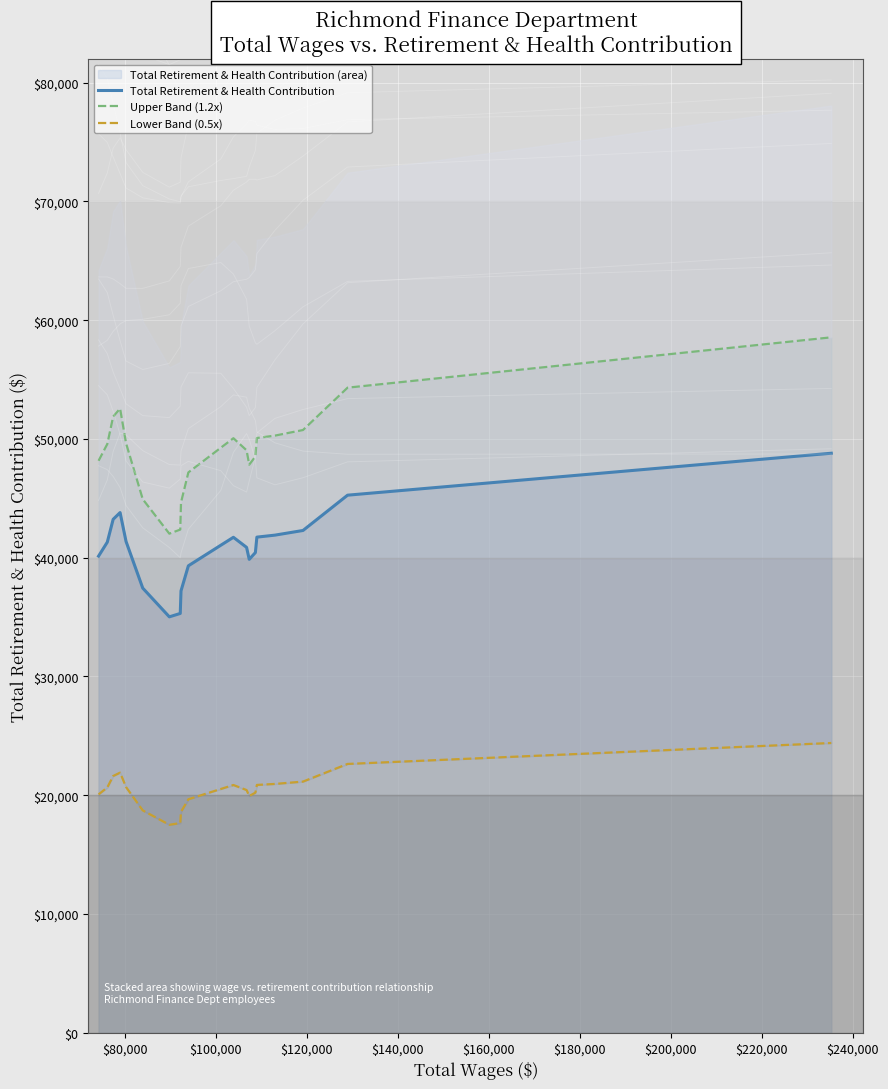

Which has a higher value, 19 or 13?

19